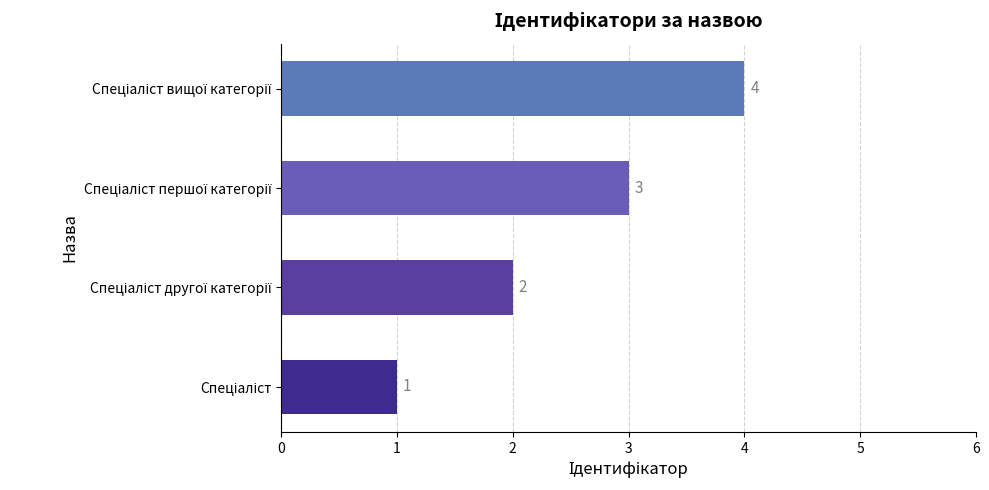

How many values are between 2 and 4?

3